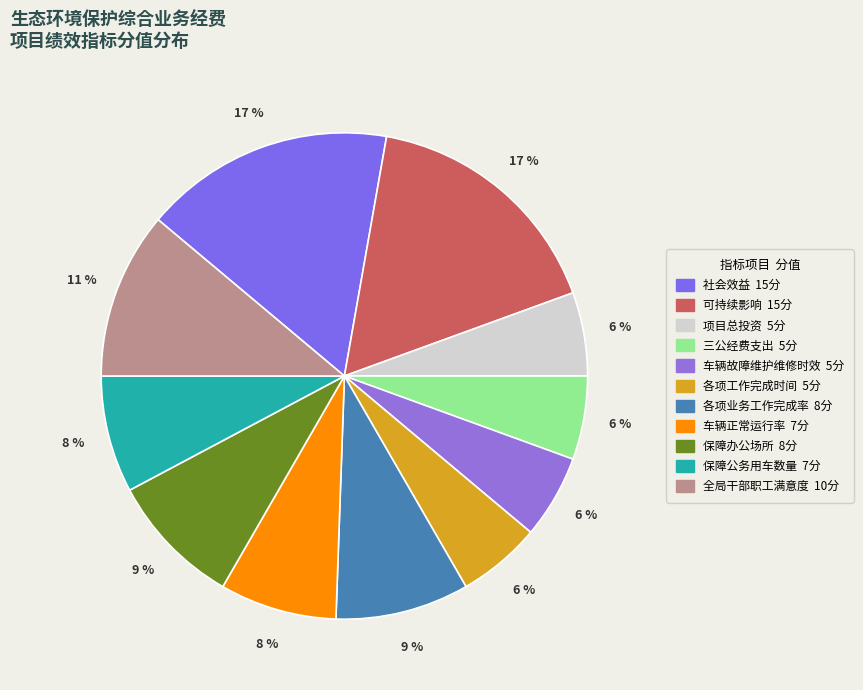

To the nearest percent, what is the average slice percentage?

9%